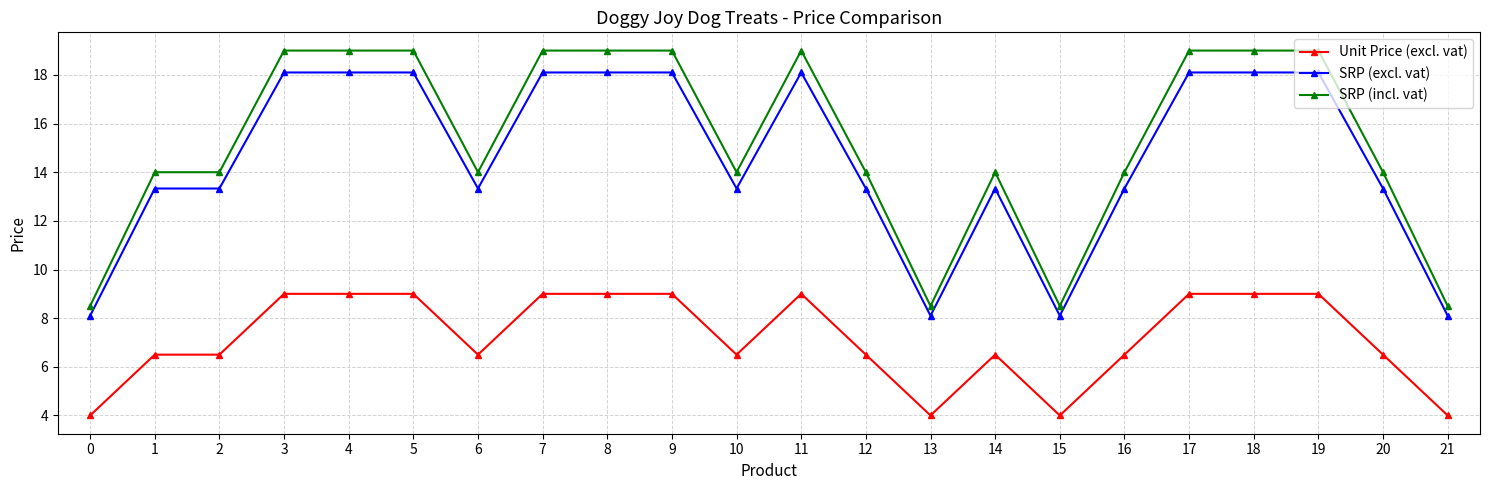

What is the sum of the Unit Price (excl. vat) values at 3 and 13?

13.0